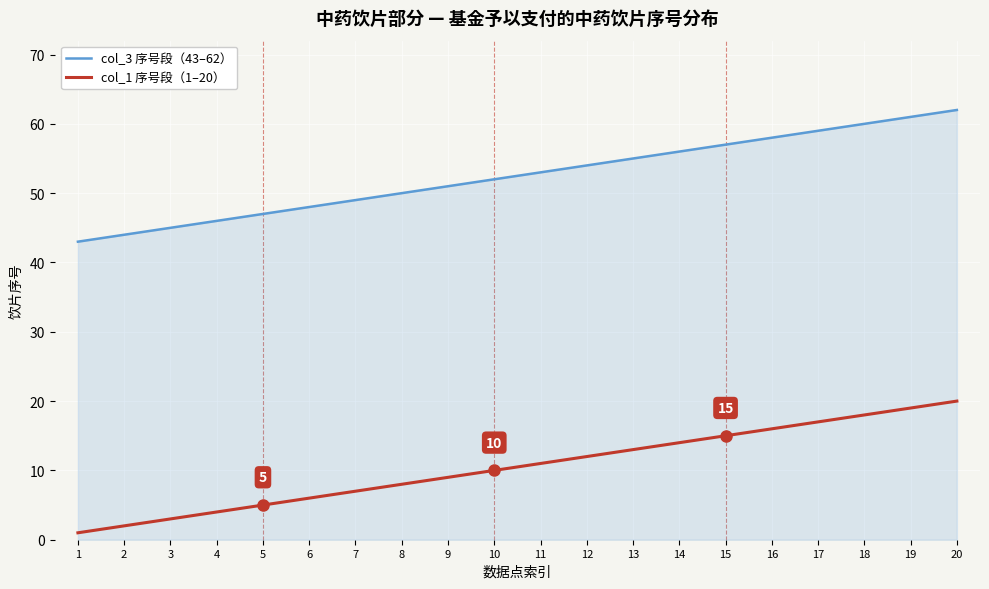

True or false: col_1 序号段（1–20） has a value of 16 at 9.

False